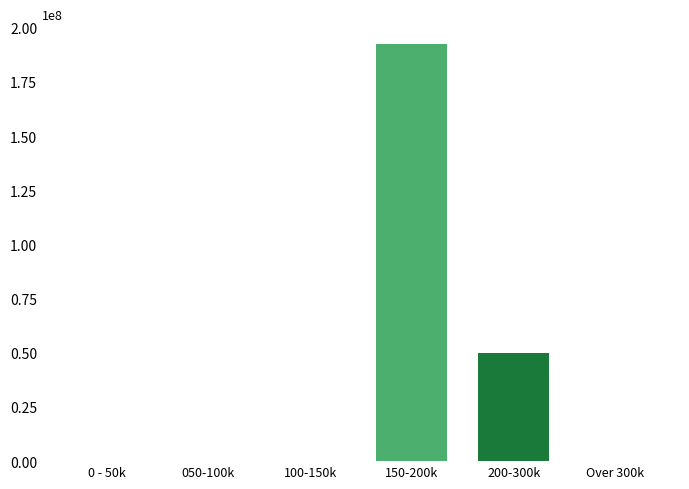

Reading left to right, extract all data points from this chart.

0 - 50k=0	050-100k=0	100-150k=0	150-200k=192500000	200-300k=50000000	Over 300k=0